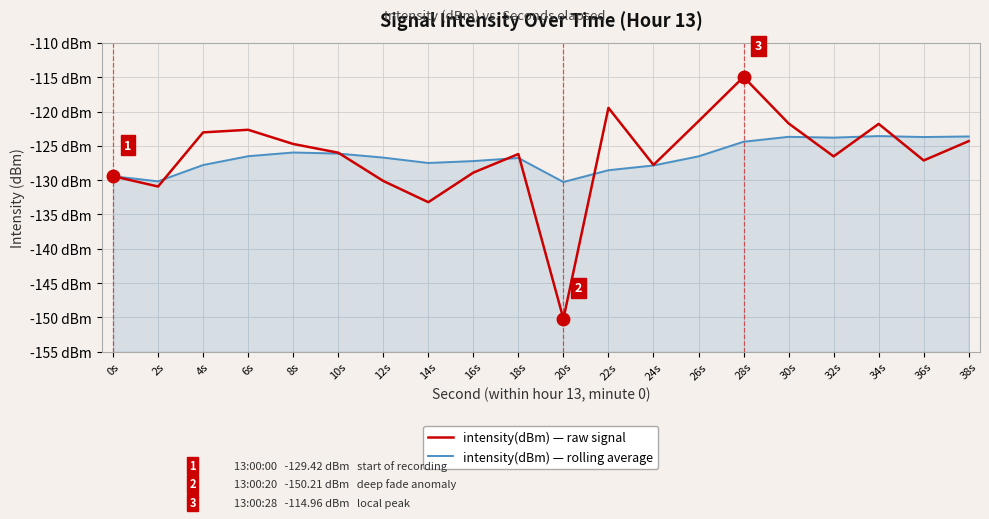

How many lines are shown in the chart?

2